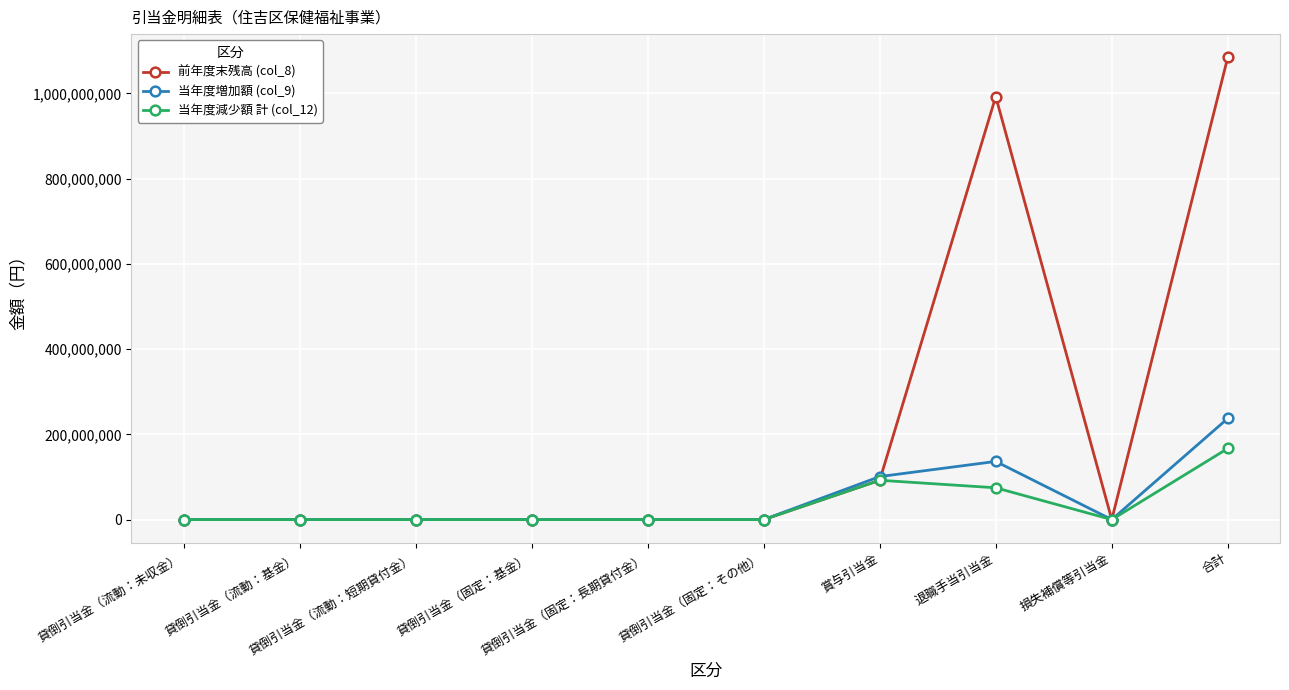

Which series has the largest total across all categories?

前年度末残高 (col_8)